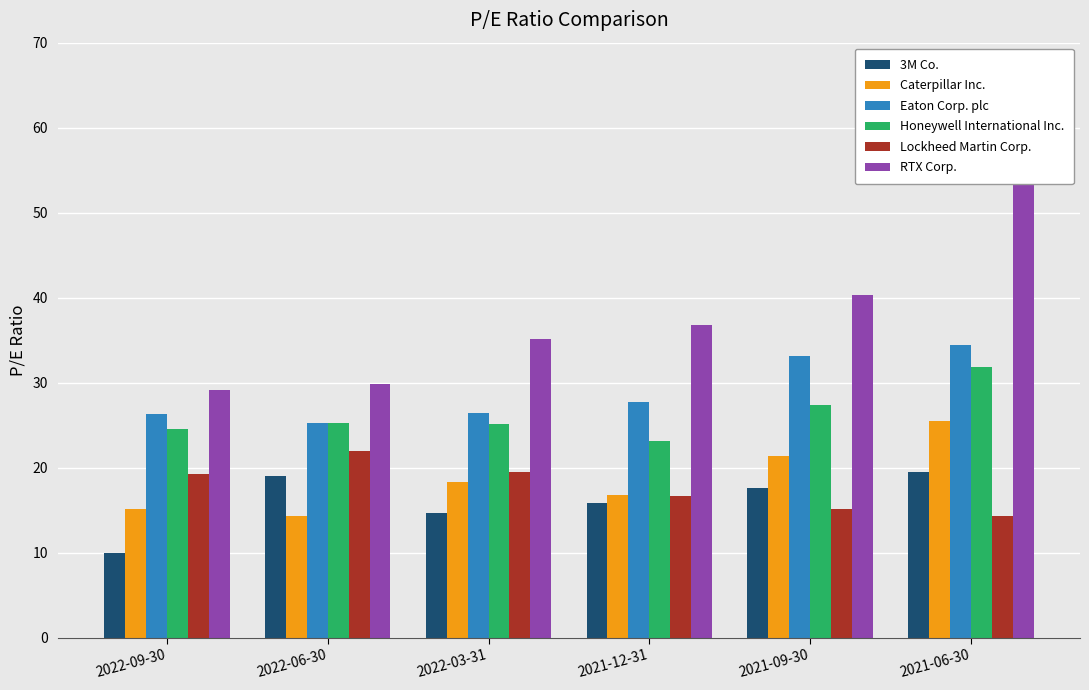

What is the maximum value shown in the chart?

60.9